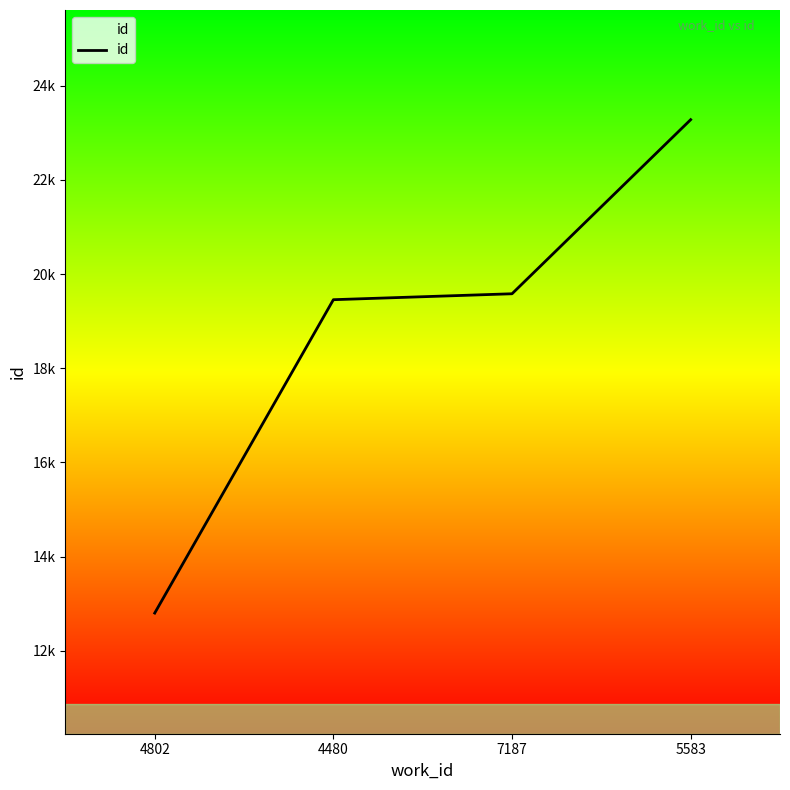

Does the chart display data point markers on the line(s)?

No